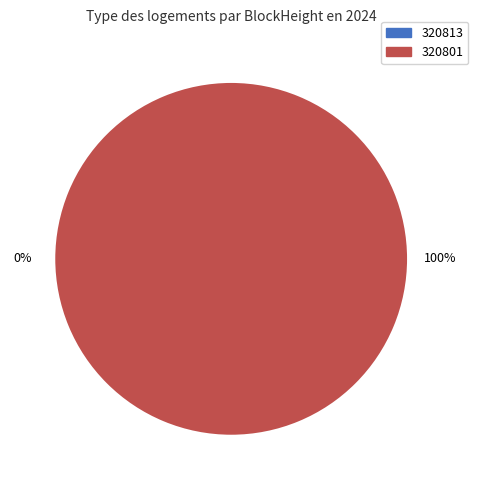

What percentage is the 320801 slice, to the nearest percent?

100%